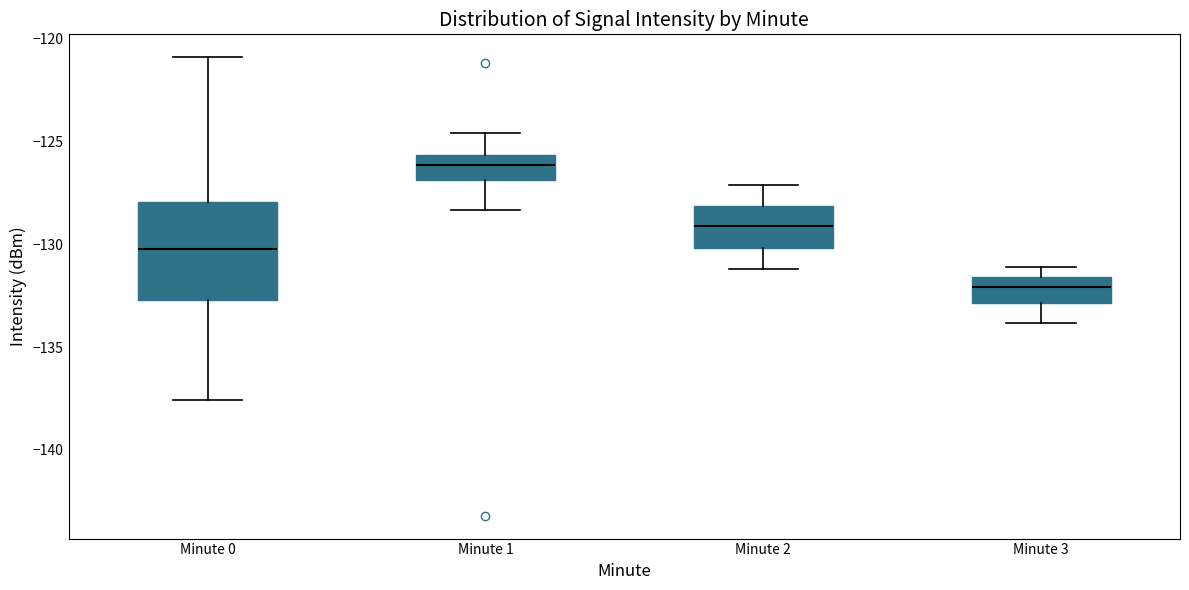

Reading left to right, transcribe this box plot: for each box, give where its median line is, the range the box spans, and where its two whiskers end, as read against the y-axis. The values are not printed on the chart, so give them approximately, as read against the axis.

Minute 0: median -130.0, box -132.5 to -128.0, whiskers -137.5 to -121.0
Minute 1: median -126.0, box -127.0 to -125.5, whiskers -128.5 to -124.5
Minute 2: median -129.0, box -130.0 to -128.0, whiskers -131.0 to -127.0
Minute 3: median -132.0, box -133.0 to -131.5, whiskers -134.0 to -131.0